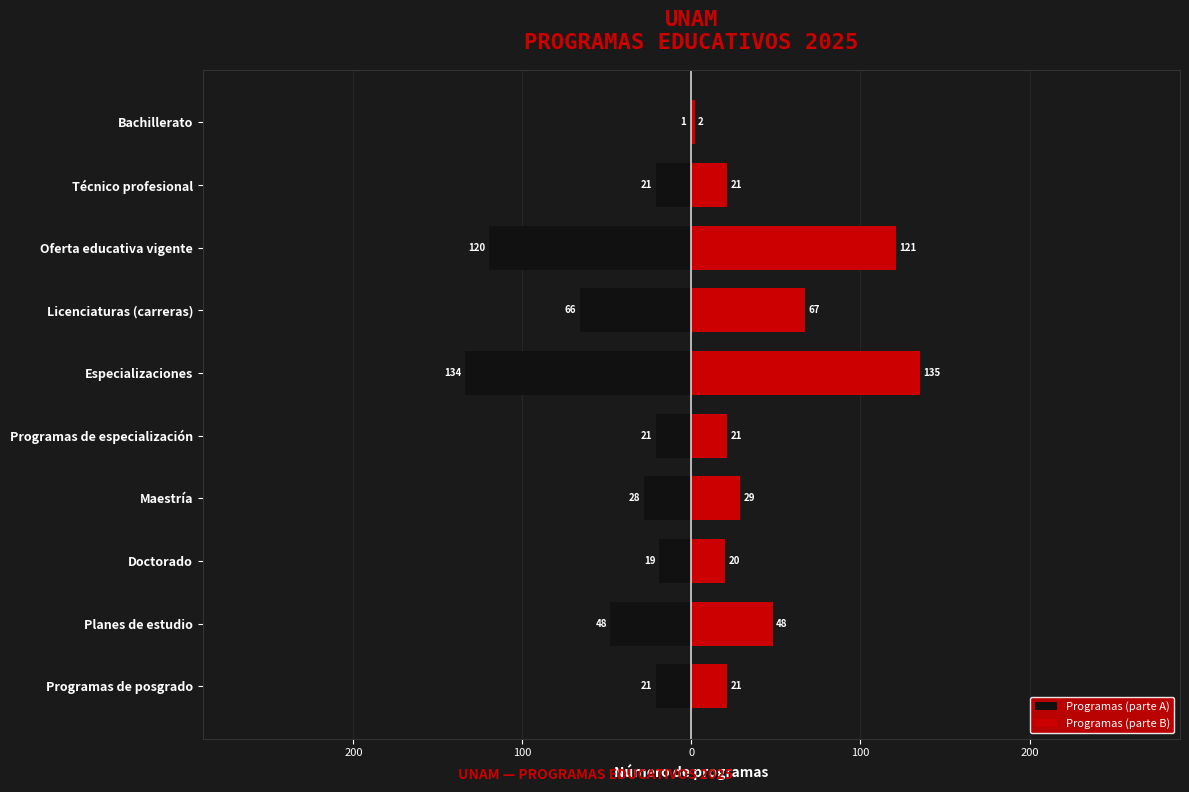

Which series has the widest spread of values?

Programas (parte A)